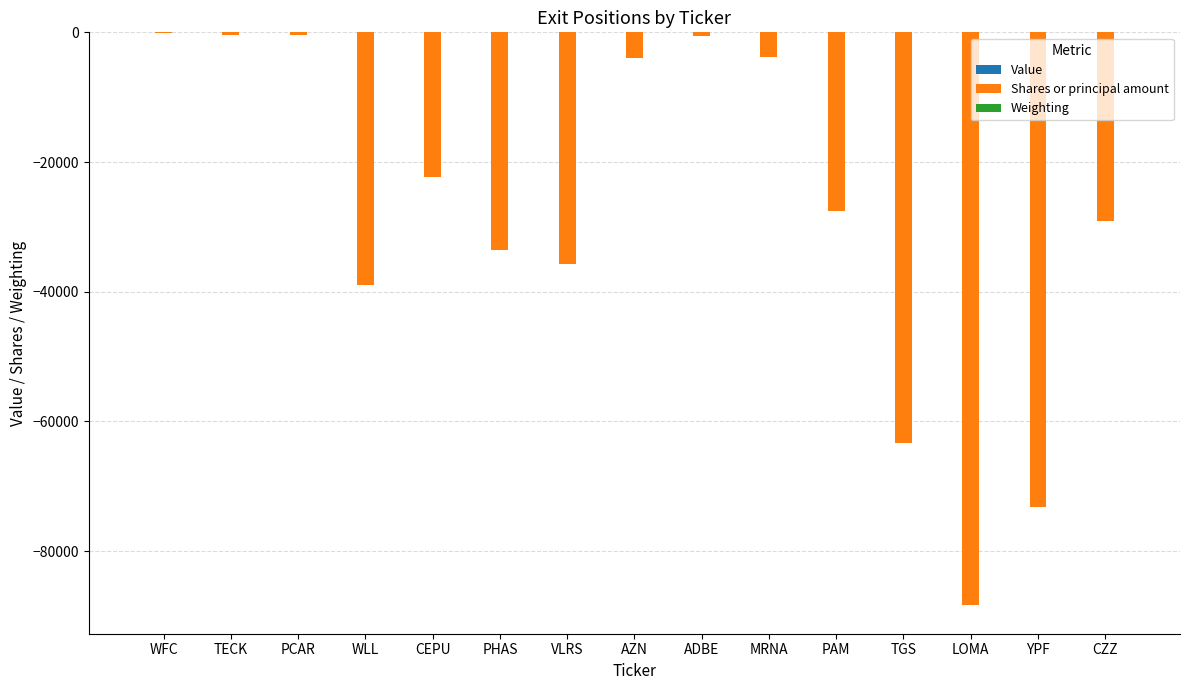

What is the sum of all Shares or principal amount values?

-421103.0